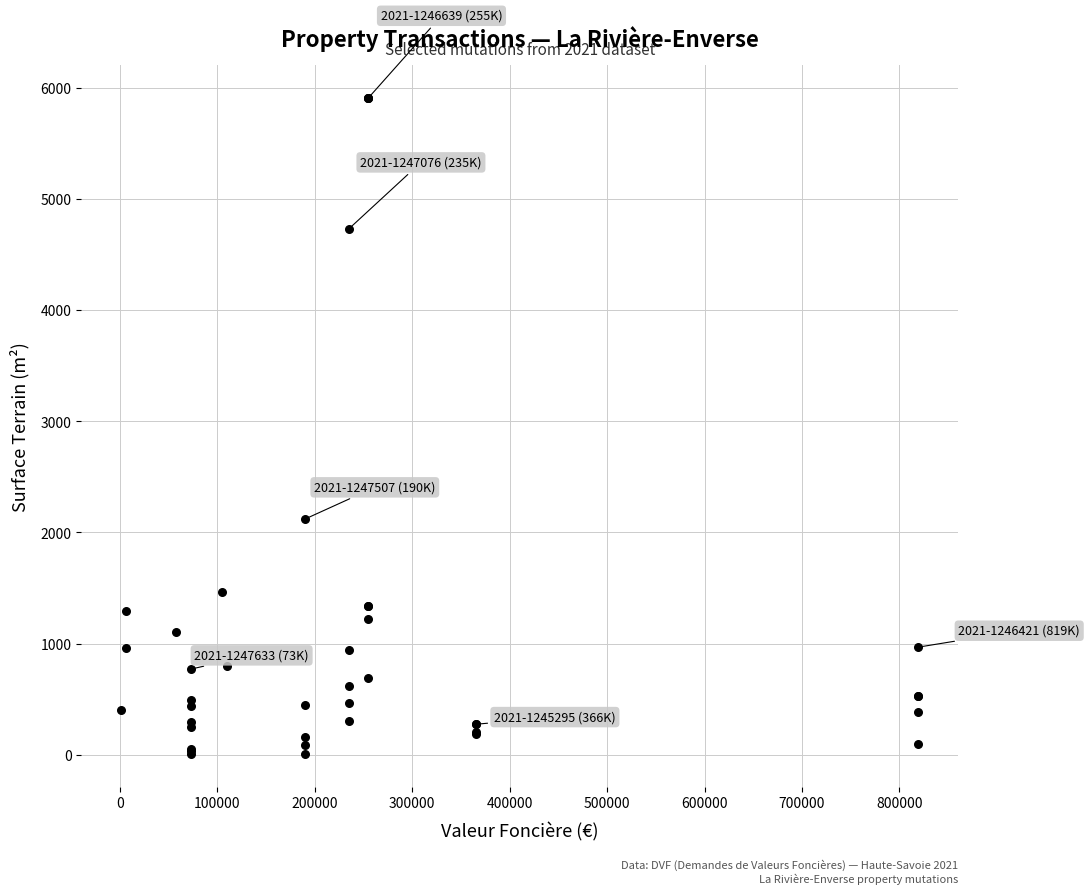

What Y value in the scatter plot is closest to 2956?

2120